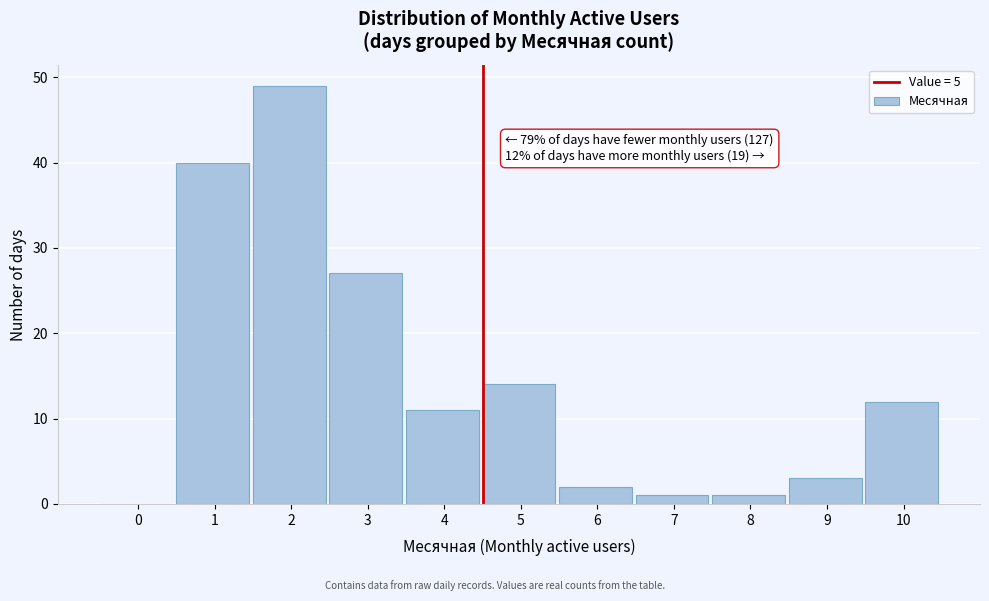

Reading right to left, list all the values displayed in this chart.

10=12	9=3	8=1	7=1	6=2	5=14	4=11	3=27	2=49	1=40	0=0